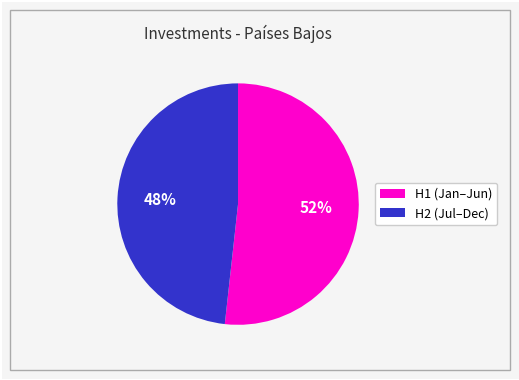

Is there a majority slice in this chart?

Yes